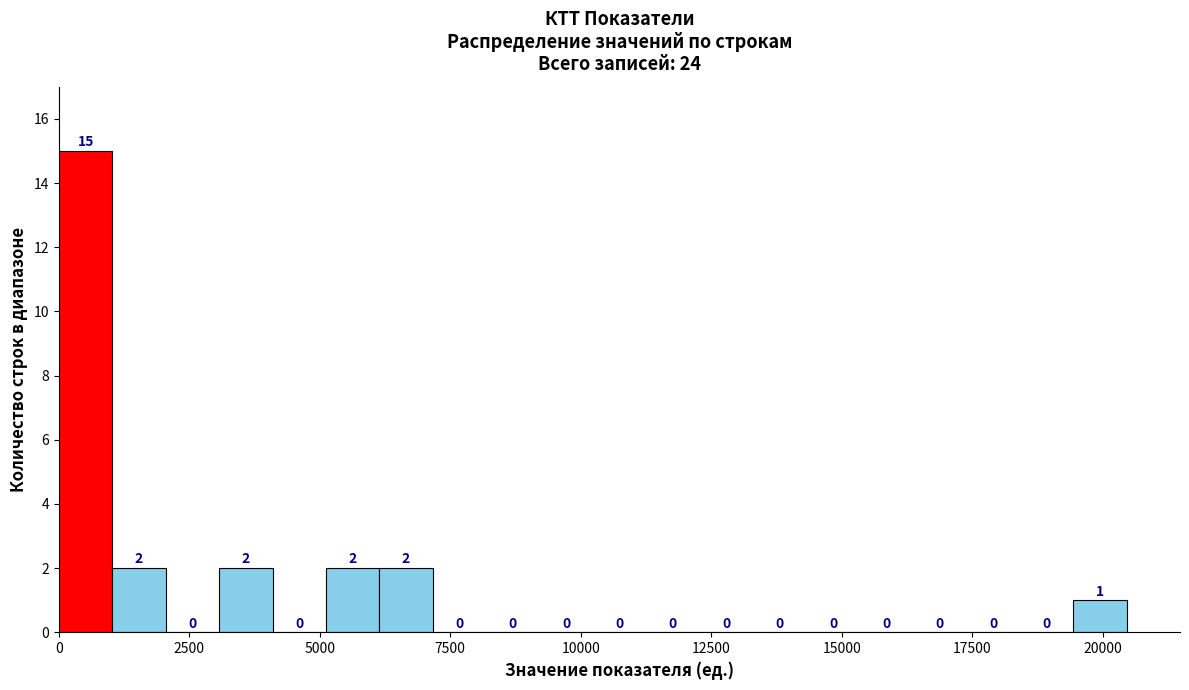

Read against the x-axis, roughly where is the centre of the tallest bar?

500